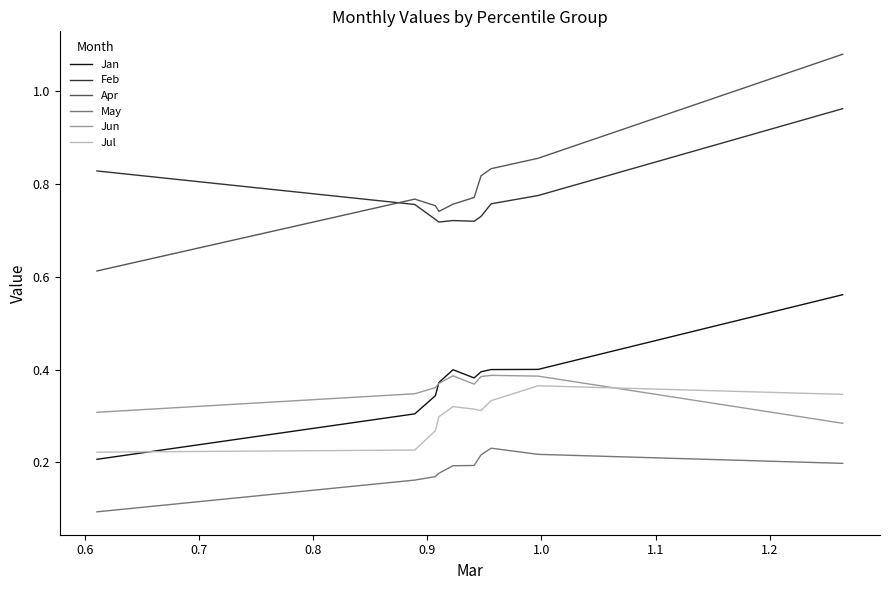

Which series has the largest range (max minus min)?

Apr